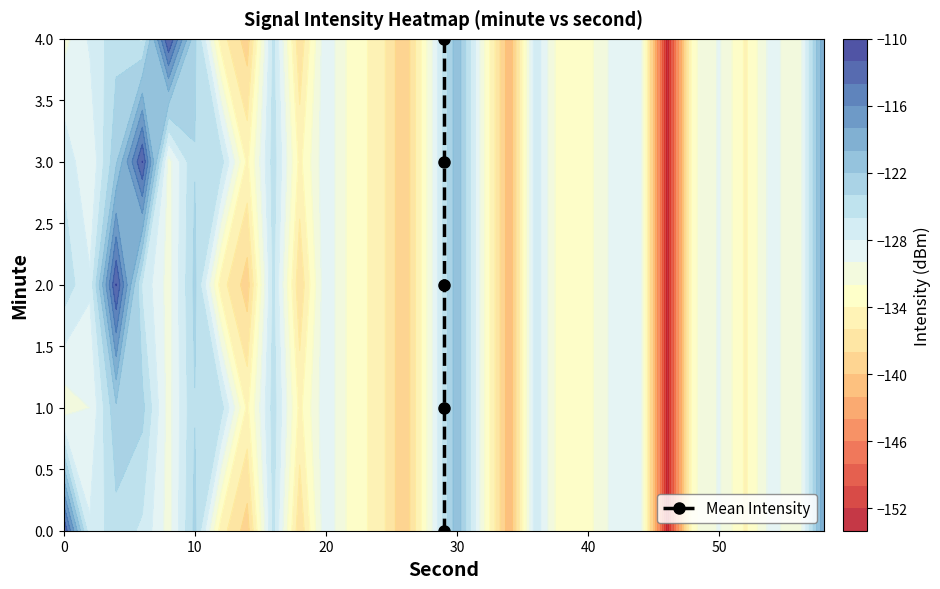

Count the number of categories in the chart.

5